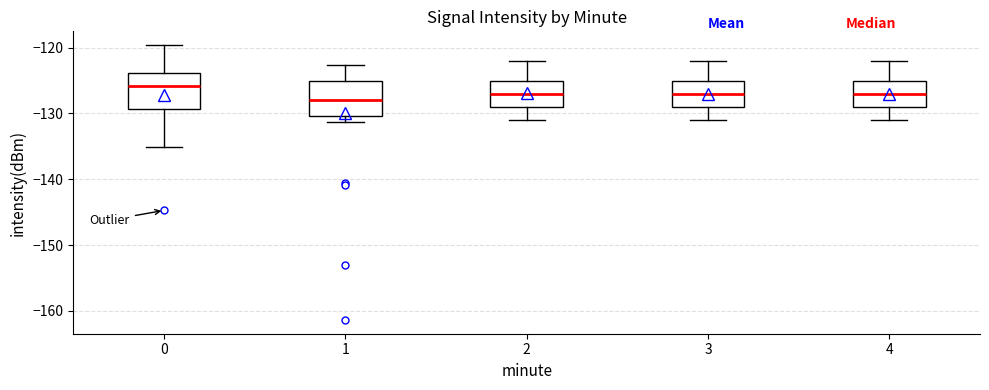

Reading left to right, transcribe this box plot: for each box, give where its median line is, the range the box spans, and where its two whiskers end, as read against the y-axis. The values are not printed on the chart, so give them approximately, as read against the axis.

0: median -126, box -129 to -124, whiskers -135 to -120
1: median -128, box -130 to -125, whiskers -131 to -123
2: median -127, box -129 to -125, whiskers -131 to -122
3: median -127, box -129 to -125, whiskers -131 to -122
4: median -127, box -129 to -125, whiskers -131 to -122